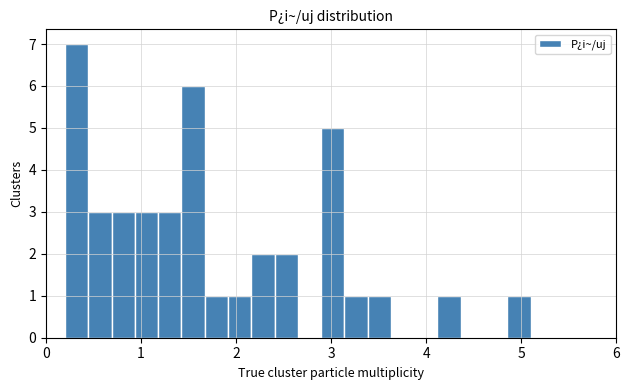

Read against the x-axis, roughly where is the centre of the tallest bar?

0.3